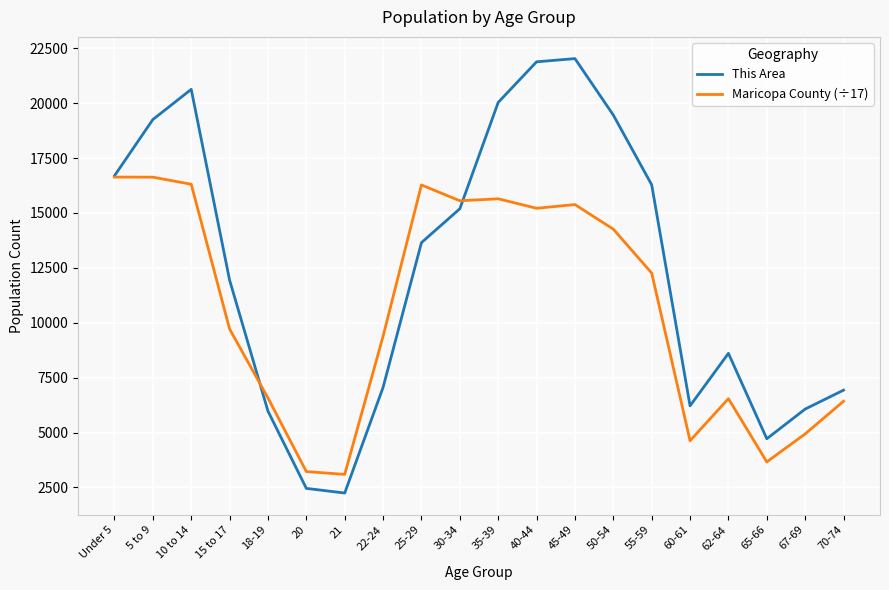

True or false: This Area has a value of 9091.9 at 5 to 9.

False